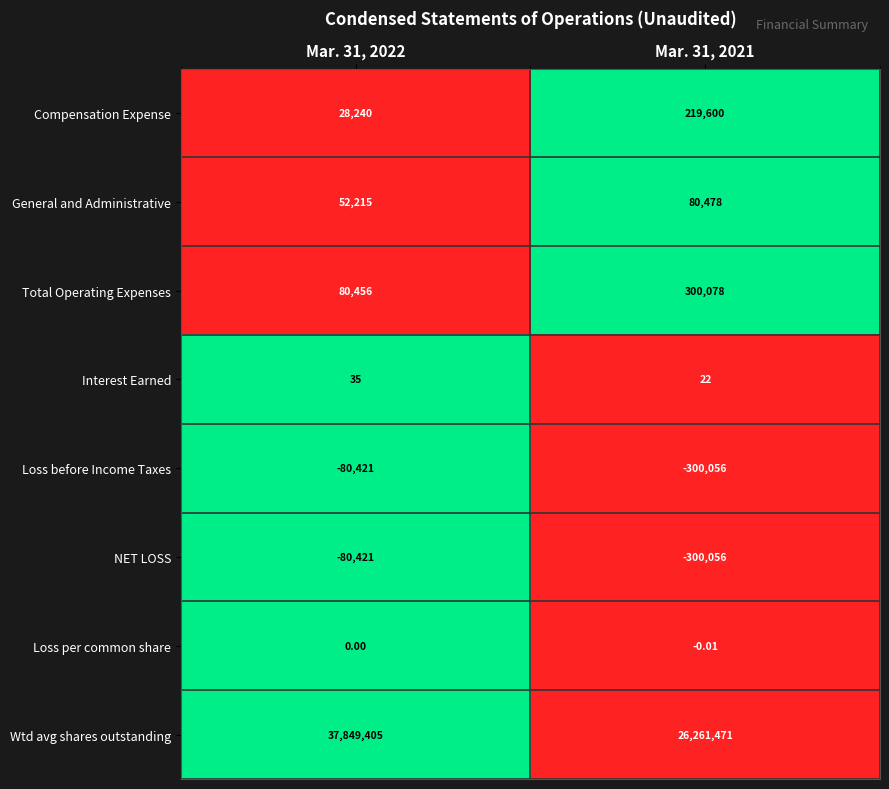

Which series changed the most between Mar. 31, 2022 and Mar. 31, 2021?

Wtd avg shares outstanding